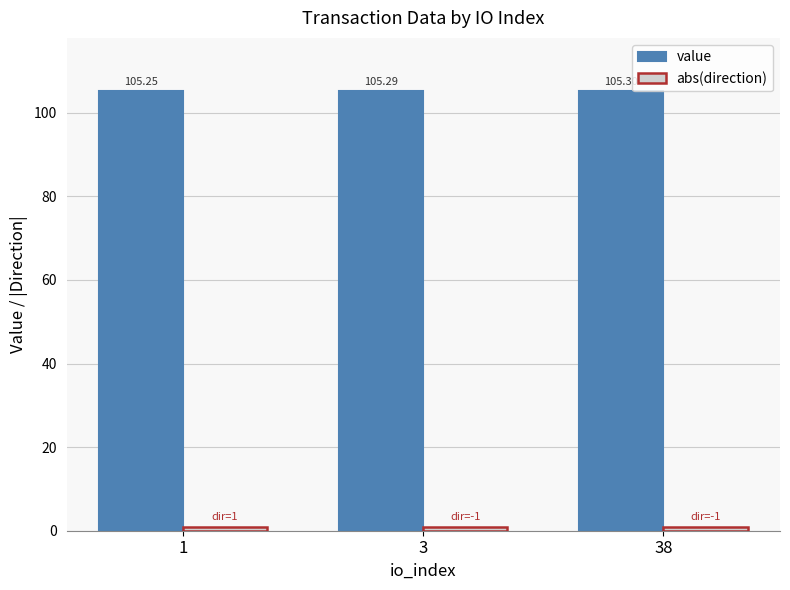

Rank the categories by value value from highest to lowest.

38, 3, 1